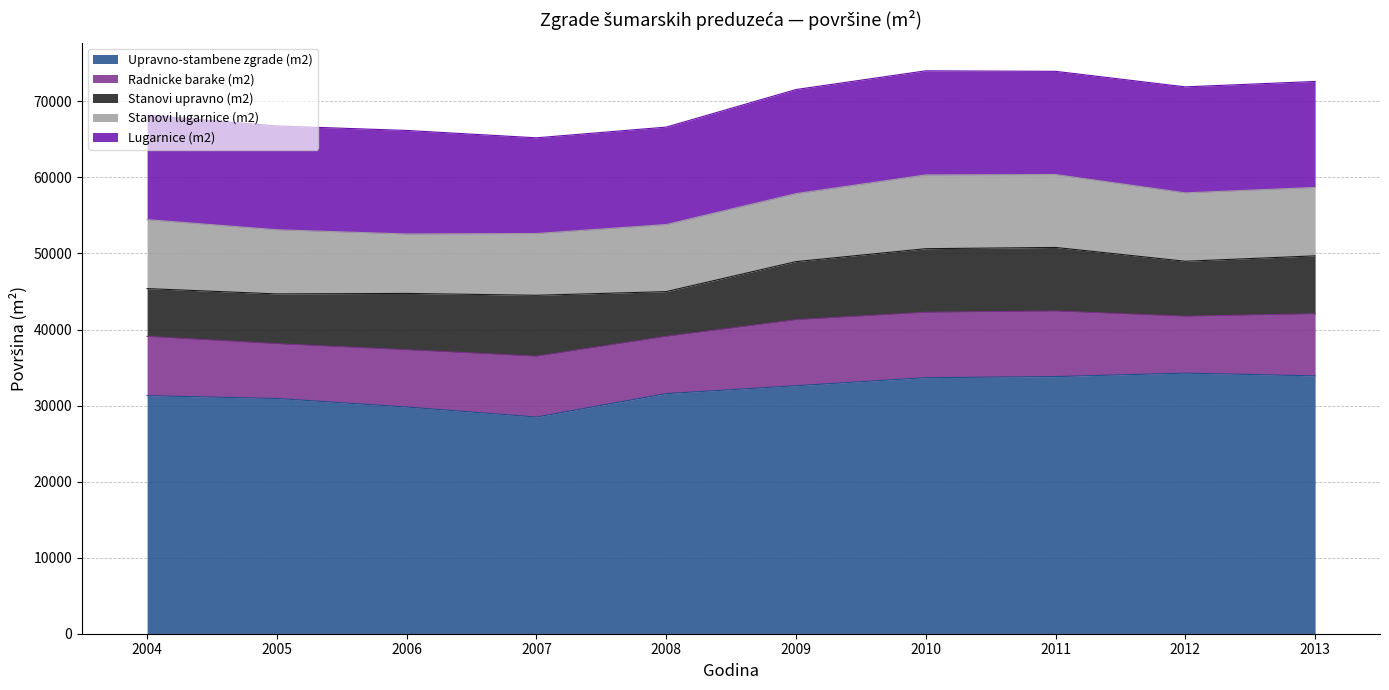

True or false: Lugarnice (m2) has more than 1 interior local peaks.

False